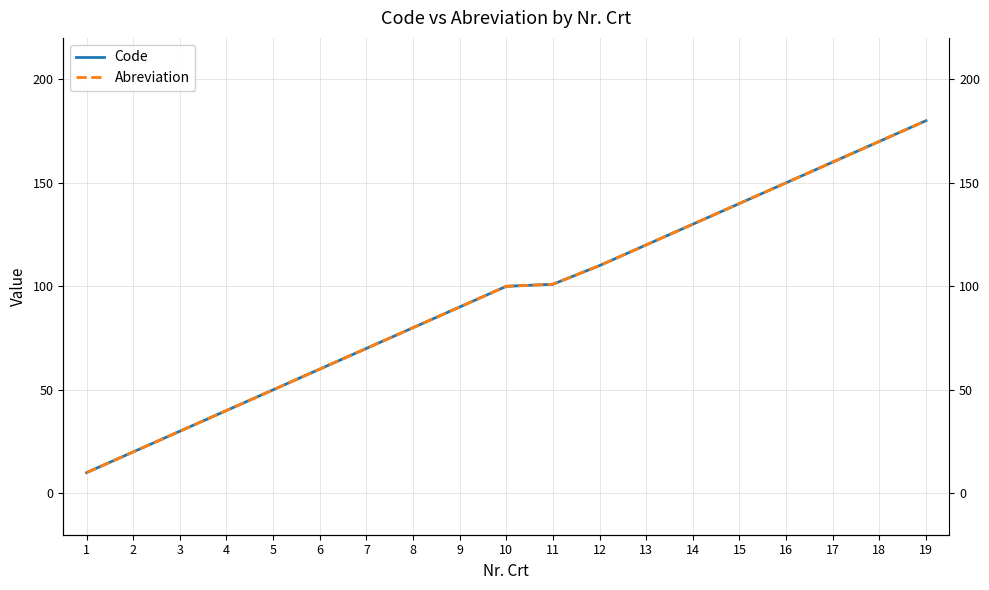

True or false: Abreviation and Code cross at least once.

False